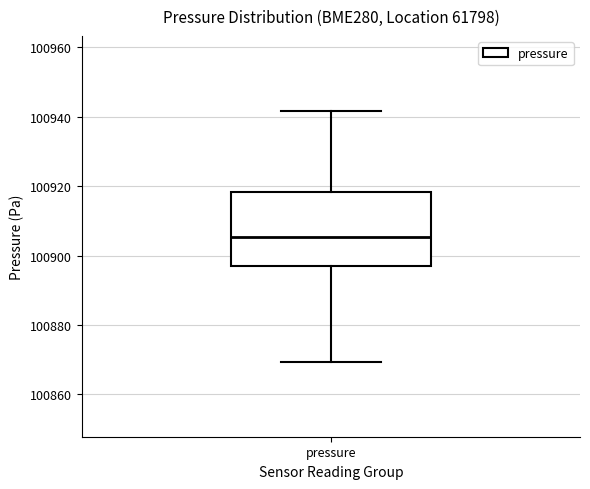

Read this box plot against the y-axis: the position of the median line, the range covered by the box, and the ends of both whiskers. The values are not printed on the chart, so give them approximately, as read against the axis.

median 100906, box 100896 to 100918, whiskers 100870 to 100942